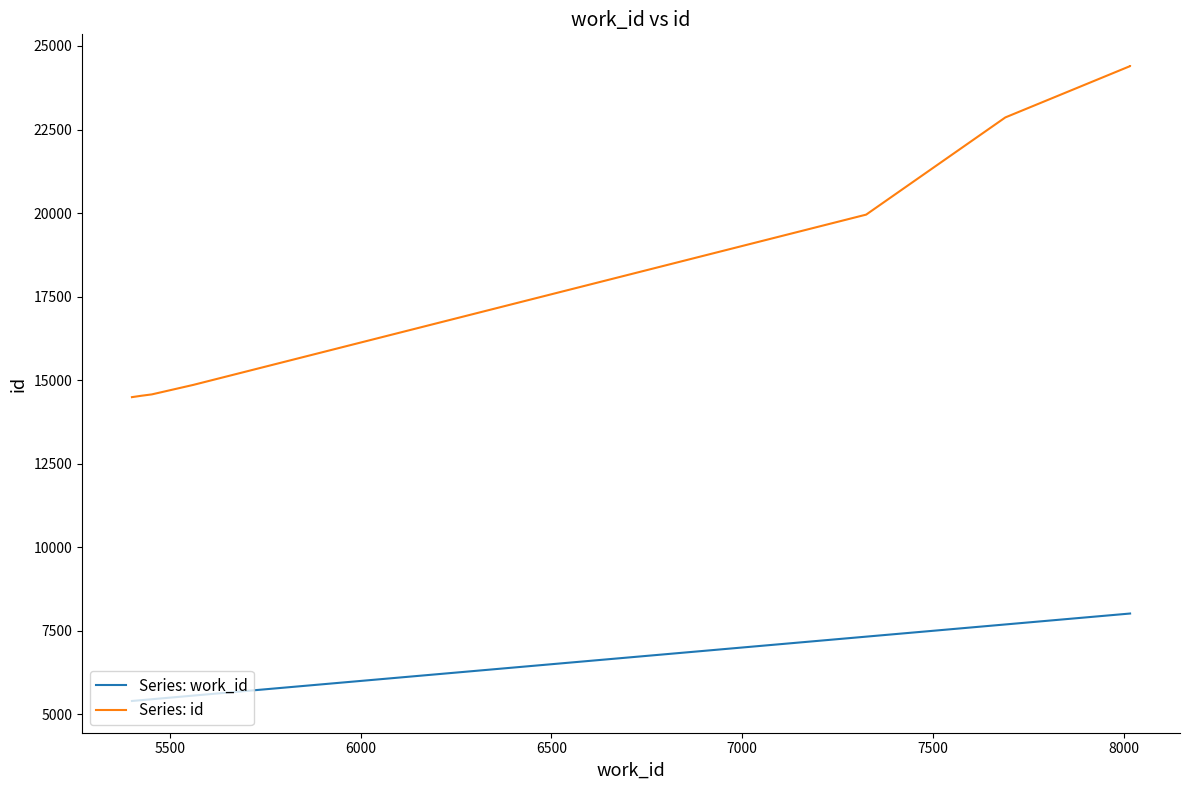

What is the sum of all Series: work_id values?

52887